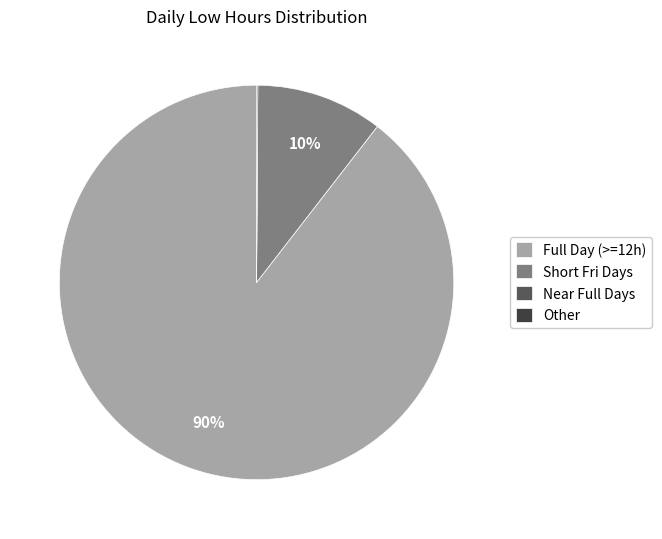

To the nearest percent, what percentage of the pie is Short Fri Days?

10%